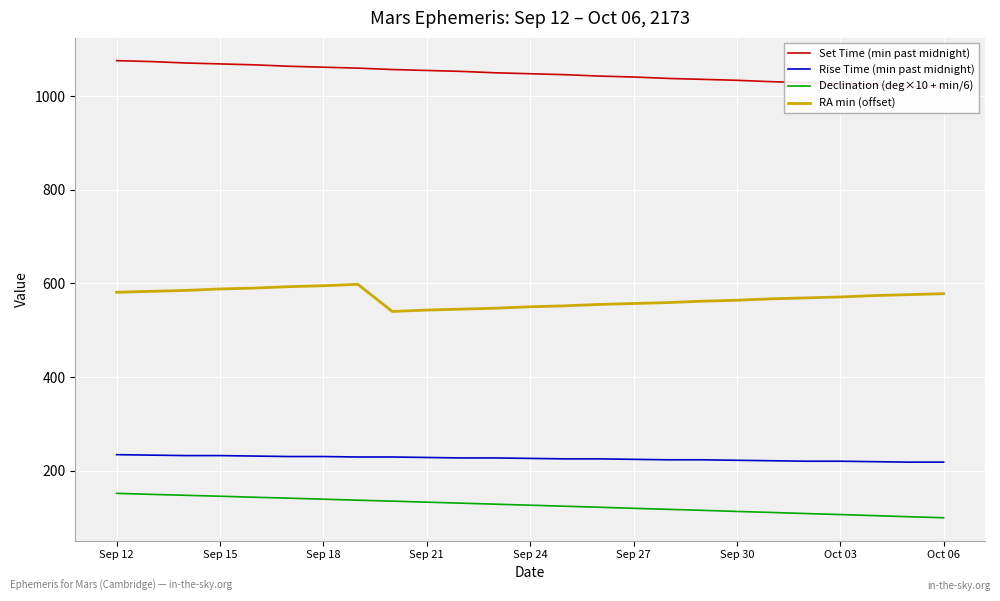

Reading left to right, list all the values displayed in this chart.

Set Time (min past midnight): 1076.0	1074.0	1071.0	1069.0	1067.0	1064.0	1062.0	1060.0	1057.0	1055.0	1053.0	1050.0	1048.0	1046.0	1043.0	1041.0	1038.0	1036.0	1034.0	1031.0	1029.0	1026.0	1024.0	1021.0	1019.0
Rise Time (min past midnight): 234.0	233.0	232.0	232.0	231.0	230.0	230.0	229.0	229.0	228.0	227.0	227.0	226.0	225.0	225.0	224.0	223.0	223.0	222.0	221.0	220.0	220.0	219.0	218.0	218.0
Declination (deg×10 + min/6): 151.3	149.2	147.2	145.2	143.0	141.0	138.8	136.7	134.7	132.5	130.3	128.2	126.0	123.8	121.7	119.3	117.2	115.0	112.7	110.5	108.2	106.0	103.7	101.3	99.2
RA min (offset): 581.0	583.0	585.0	588.0	590.0	593.0	595.0	598.0	540.0	543.0	545.0	547.0	550.0	552.0	555.0	557.0	559.0	562.0	564.0	567.0	569.0	571.0	574.0	576.0	578.0